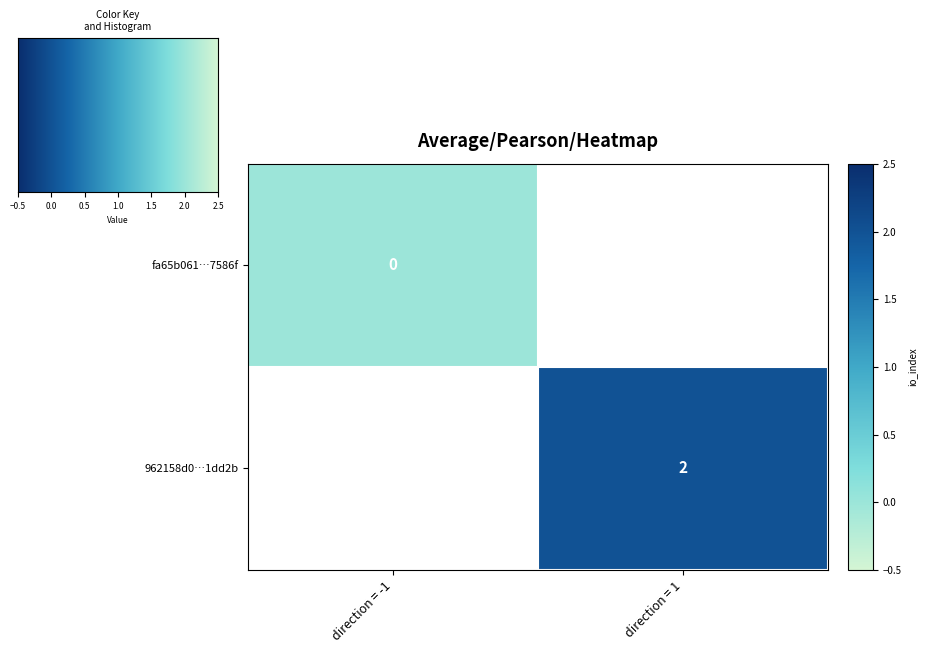

The 962158d0…1dd2b series shows 1 at direction = 1. True or false?

False